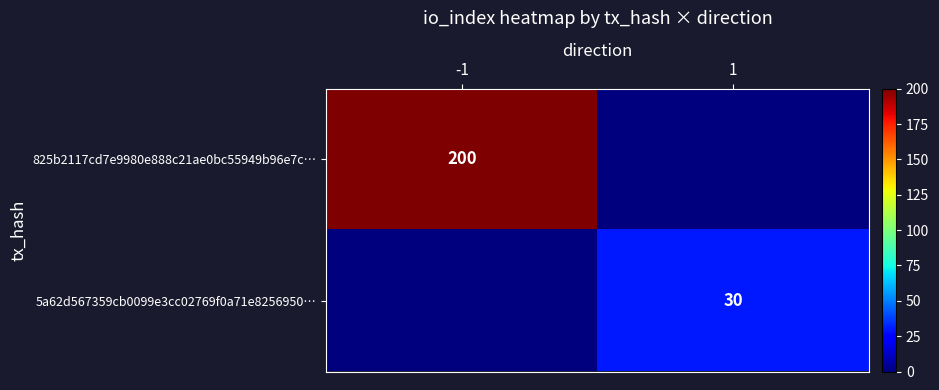

True or false: 825b2117cd7e9980e888c21ae0bc55949b96e7c… has a value of 200 at -1.

True